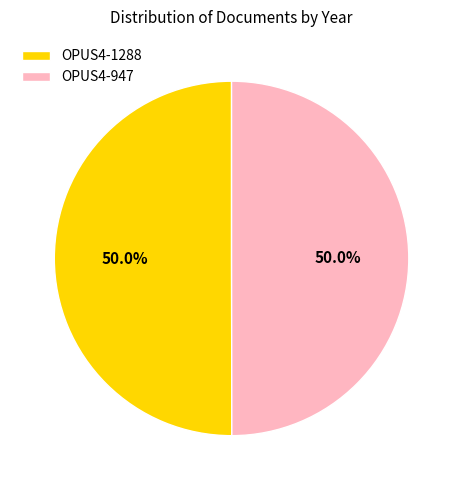

What is the ratio of the value at OPUS4-947 to the value at OPUS4-1288?

1.0